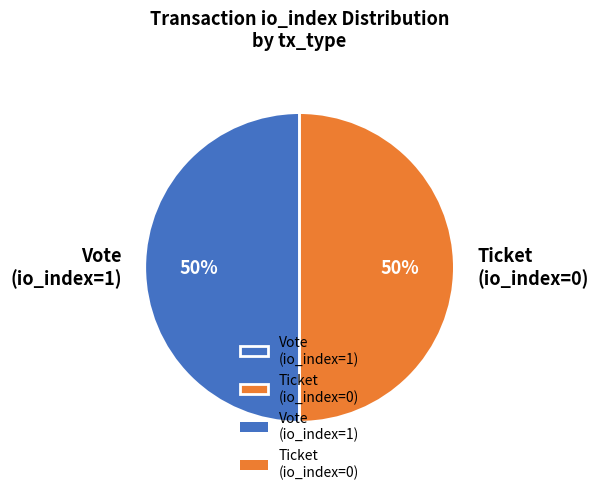

To the nearest percent, what is the average slice percentage?

50%